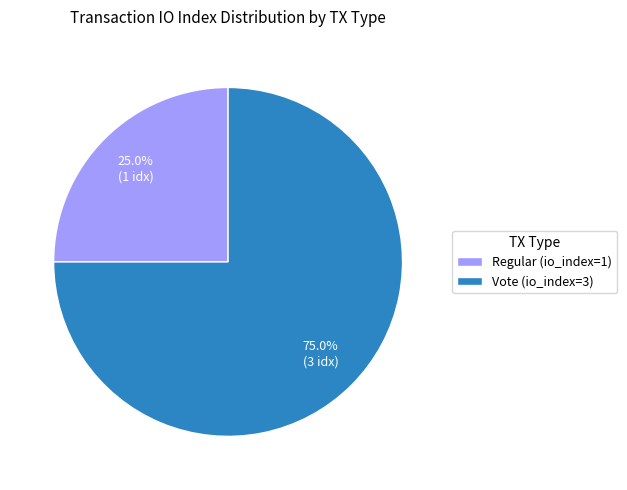

To the nearest percent, what is the combined percentage of Vote (io_index=3) and Regular (io_index=1)?

100%